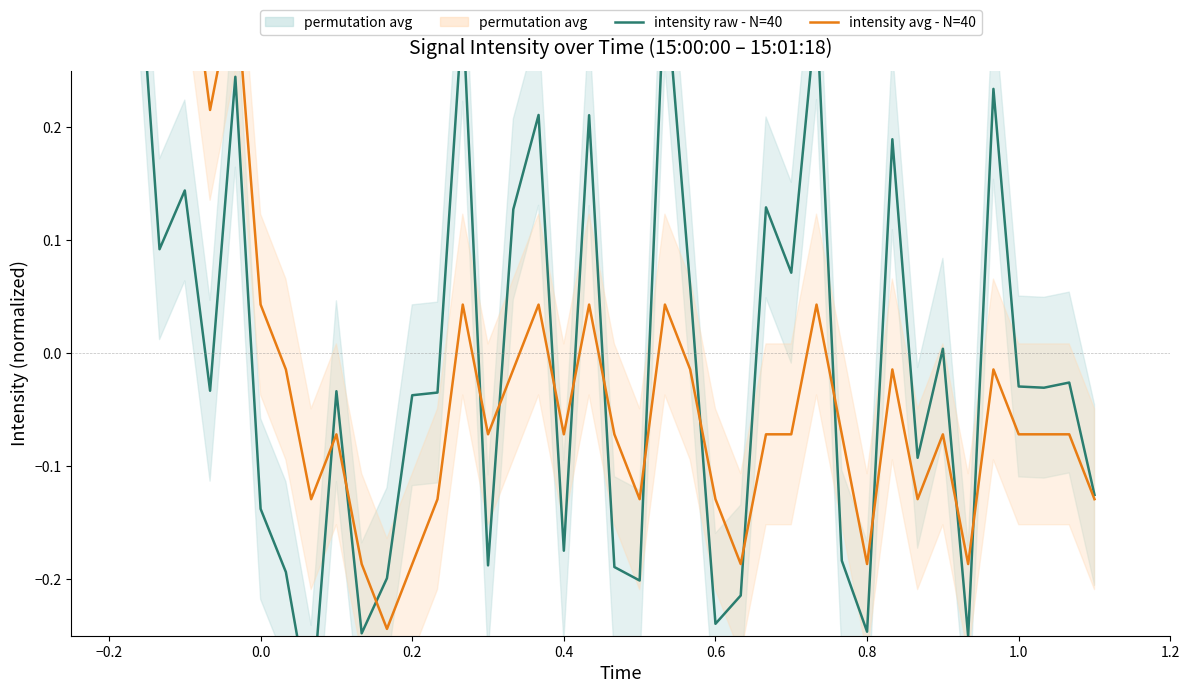

Which series reaches the minimum Y coordinate?

intensity raw - N=40